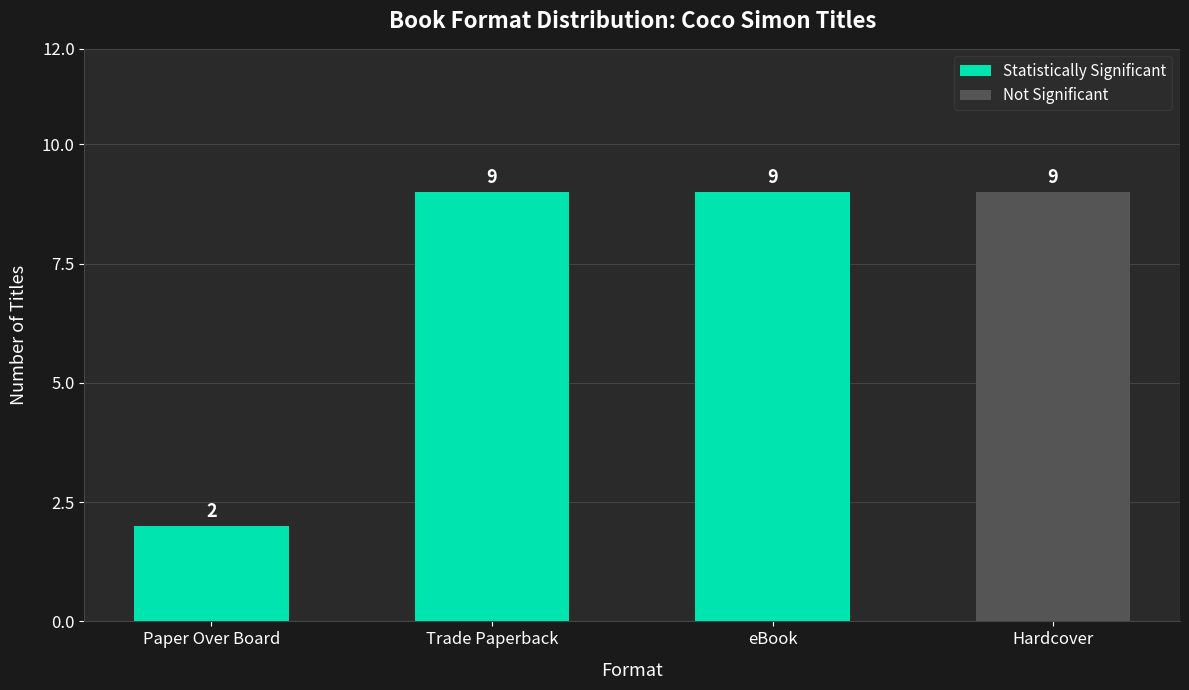

What is the smallest value displayed?

2